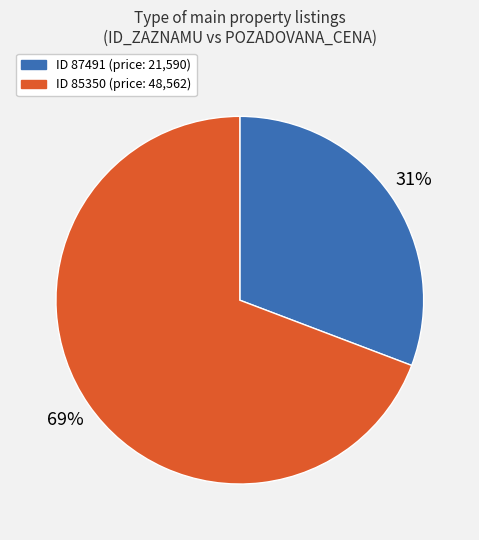

Does any single category account for the majority?

Yes